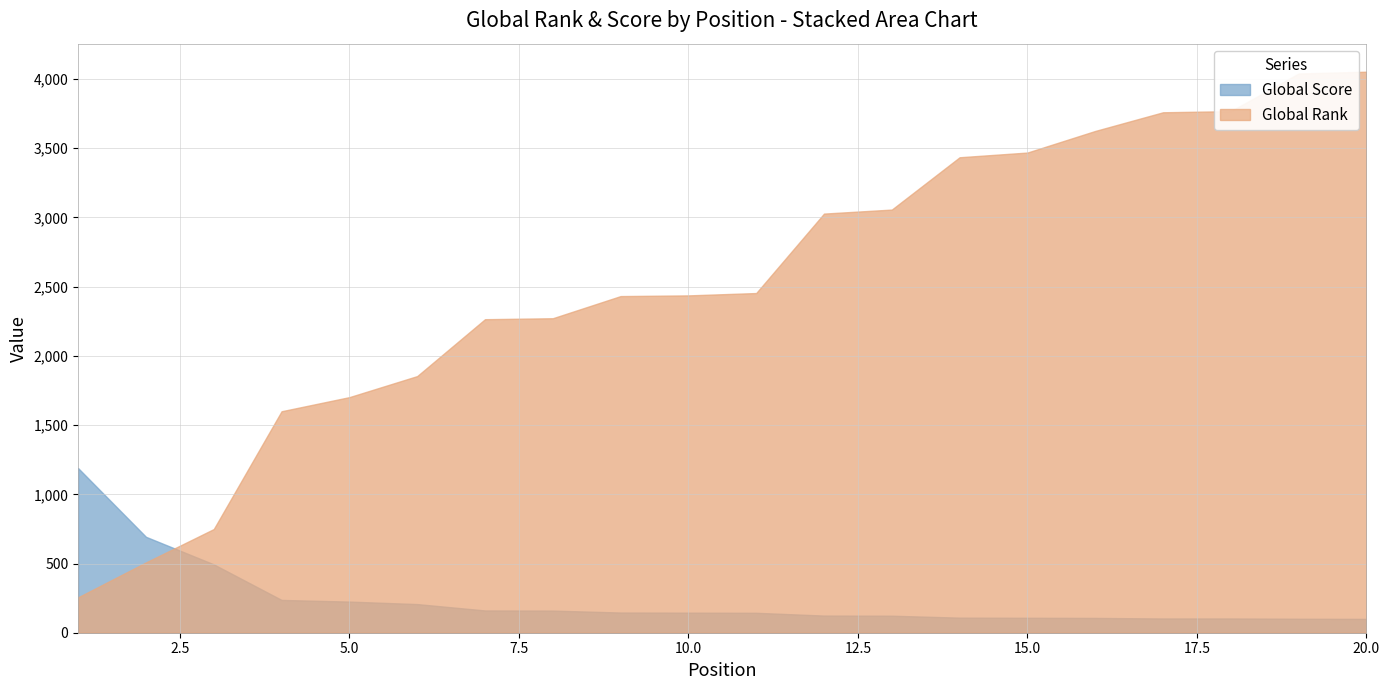

Reading left to right, list all the values displayed in this chart.

Global Rank: 1=256	2=508	3=749	4=1600	5=1702	6=1854	7=2265	8=2272	9=2432	10=2437	11=2454	12=3028	13=3057	14=3435	15=3469	16=3625	17=3760	18=3768	19=4040	20=4053
Global Score: 1=1189	2=693	3=494	4=237	5=225	6=207	7=161	8=160	9=146	10=145	11=144	12=124	13=123	14=109	15=108	16=107	17=103	18=103	19=101	20=100